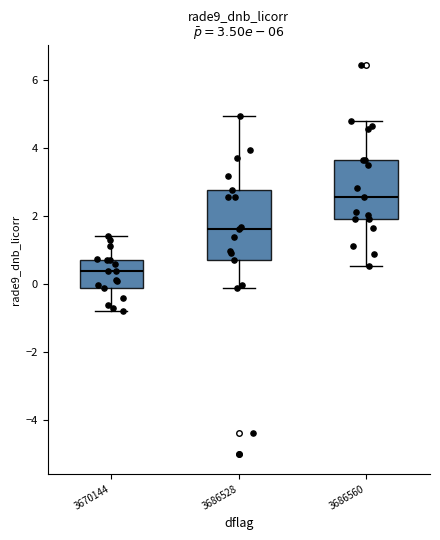

Which box has the lowest median line?

3670144